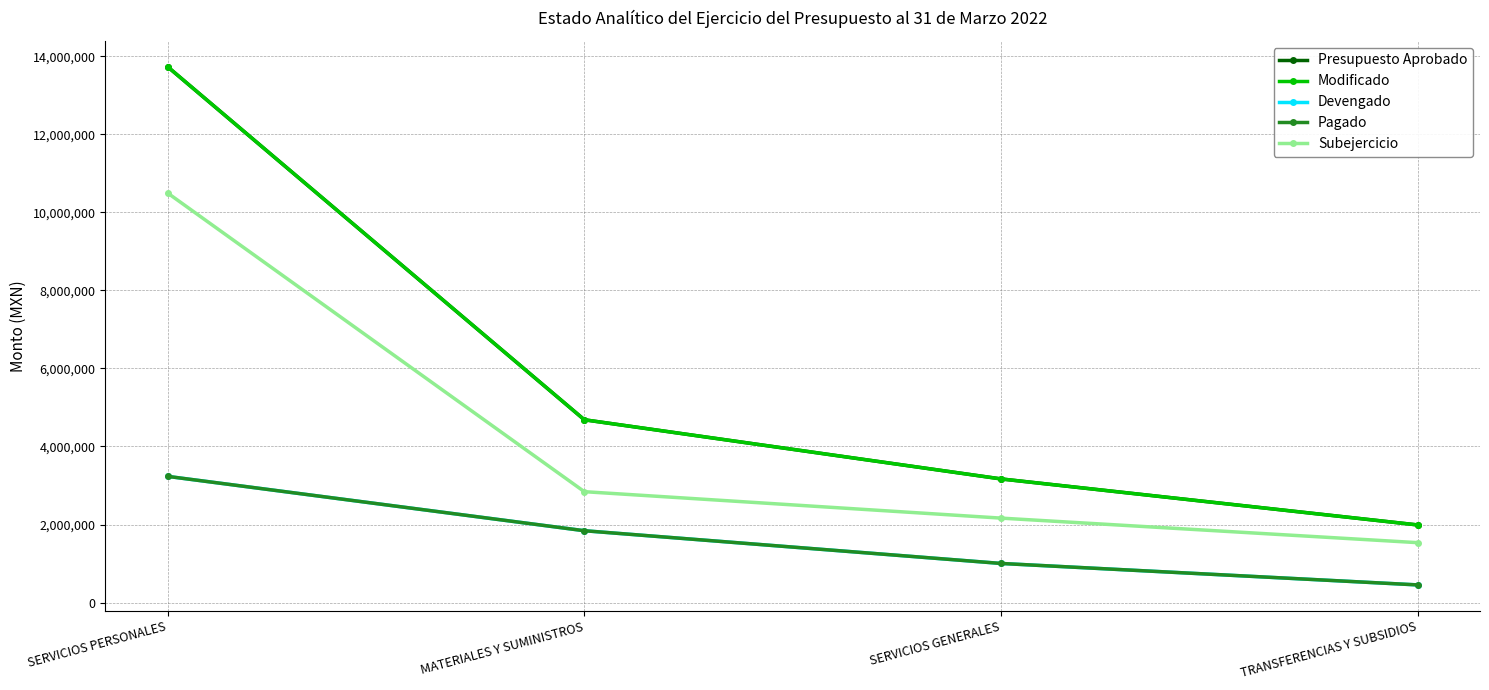

Which category has the lowest value across all series?

TRANSFERENCIAS Y SUBSIDIOS